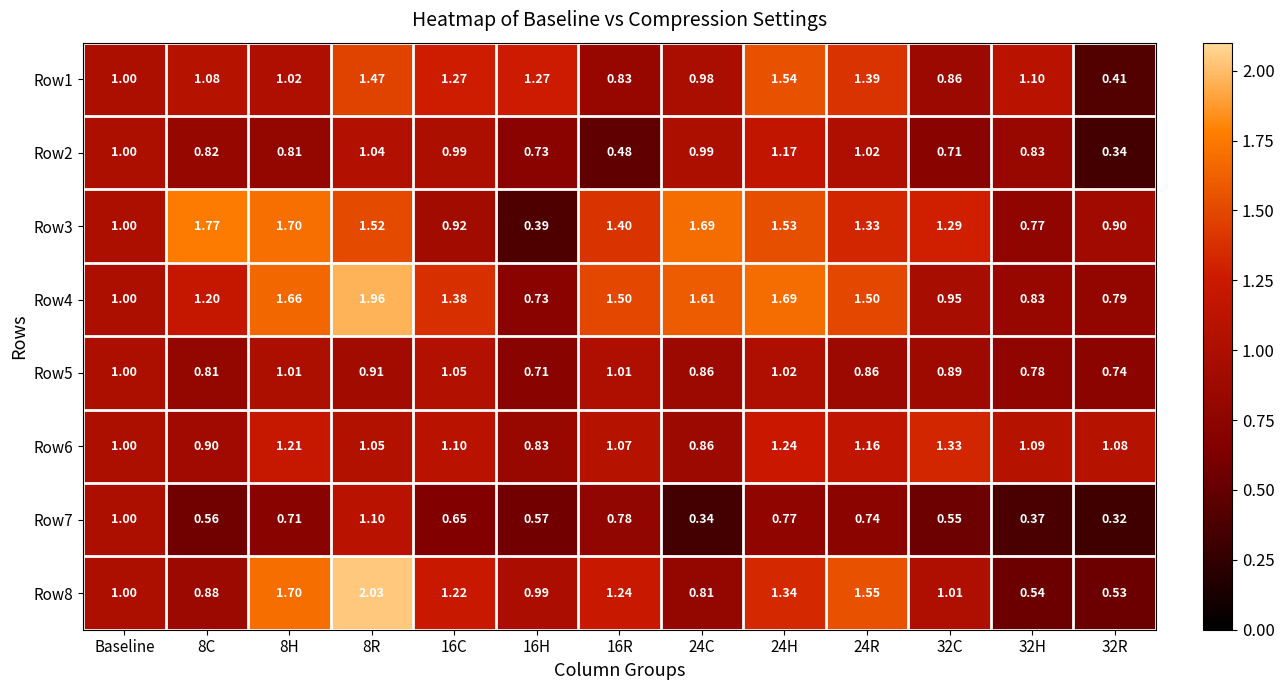

Is the value of Row6 at 16C greater than the value of Row3 at Baseline?

Yes